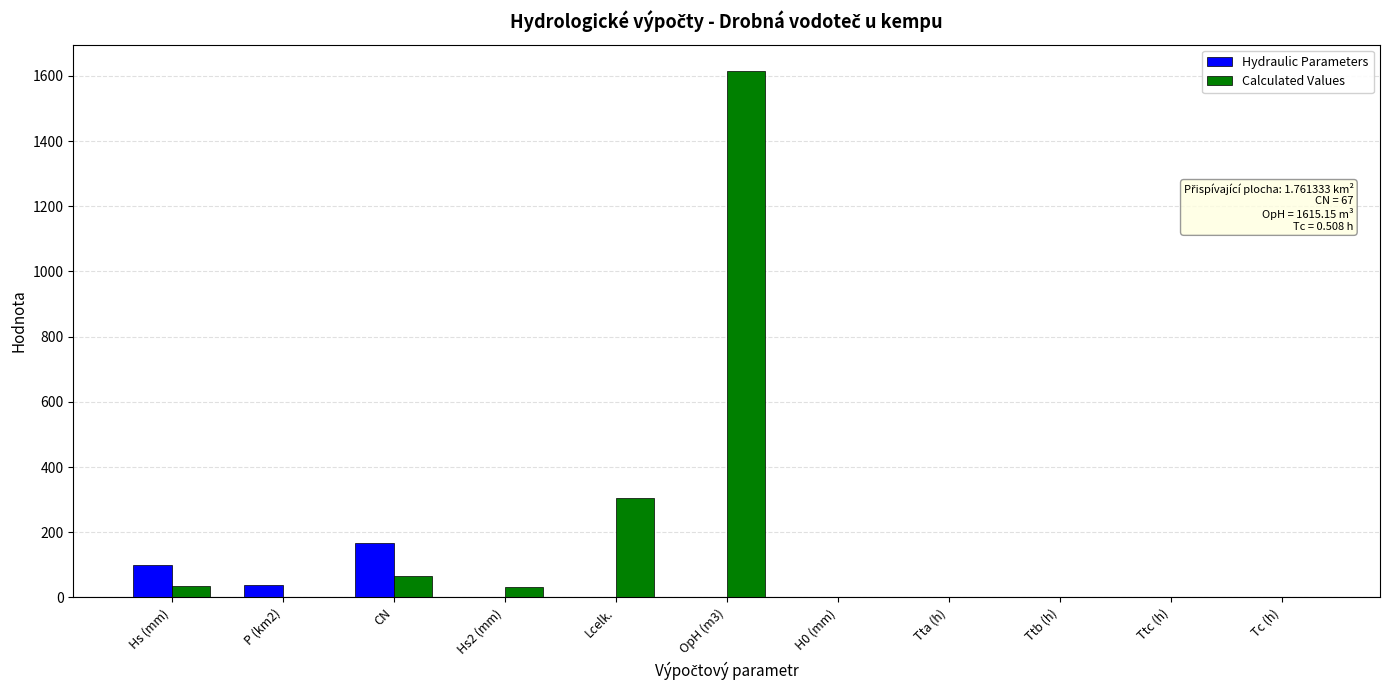

The Calculated Values series shows 2736.9 at OpH (m3). True or false?

False